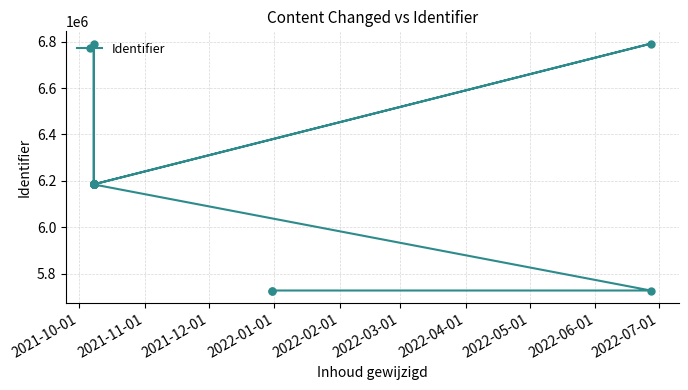

Reading left to right, extract all data points from this chart.

5726868	5726869	5726871	6184388	6791746	6184778	6184810	6184826	6184979	6791757	6185050	6185724	6187018	6187026	6187029	6187034	6187038	6187194	6187254	6187266	6187282